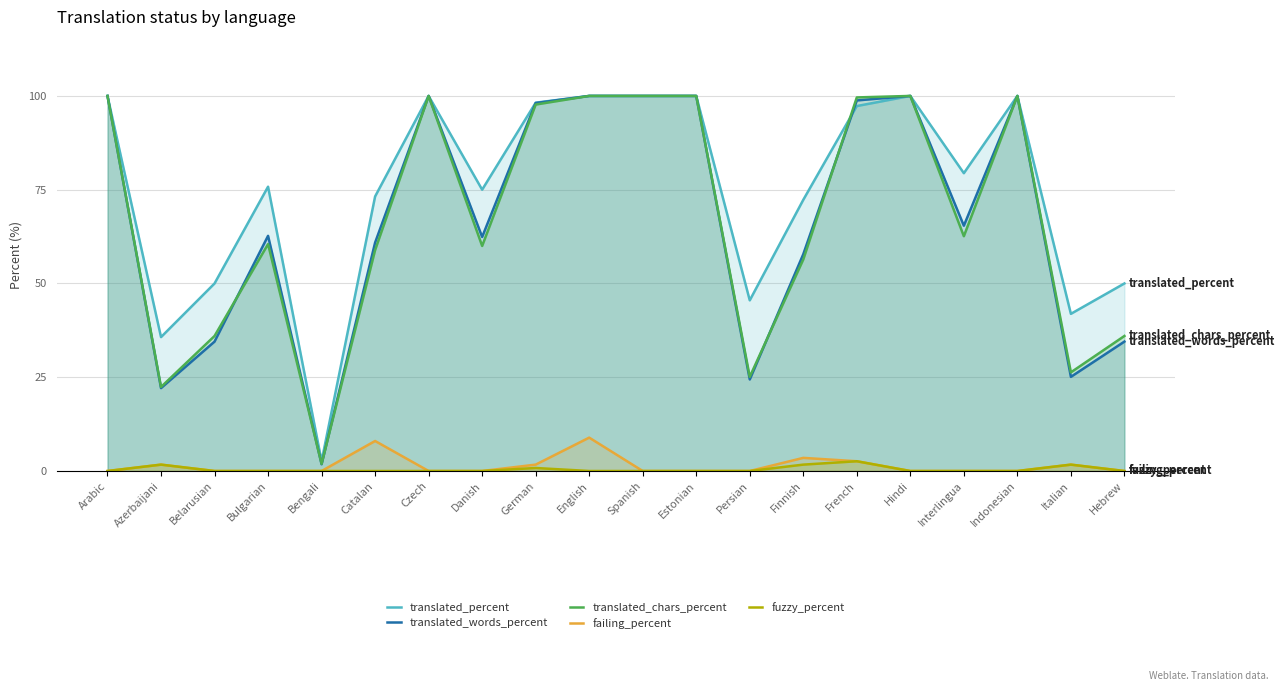

The fuzzy_percent series shows -1.1 at Catalan. True or false?

False